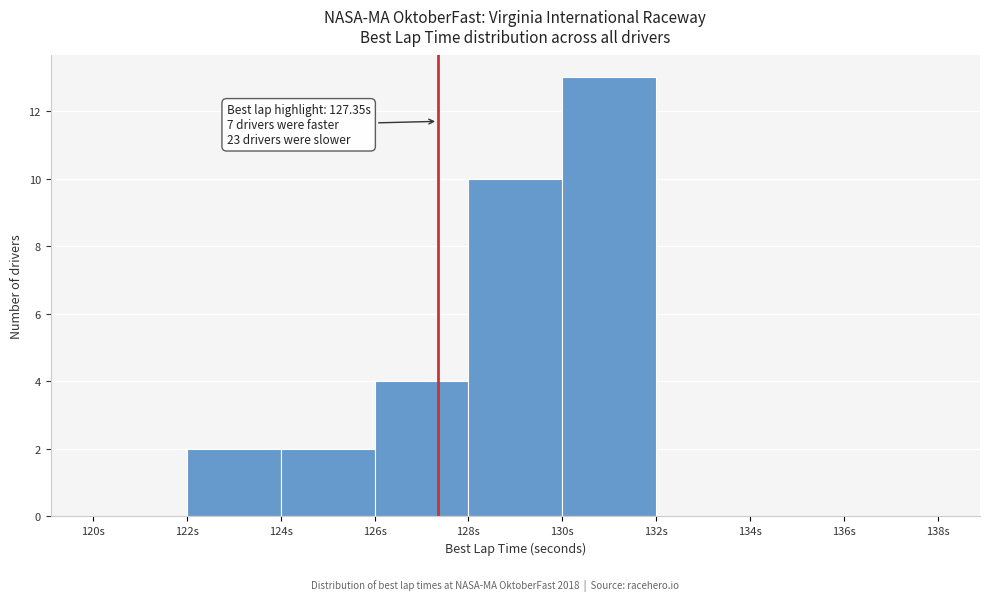

Over which range of the x-axis is the bar tallest?

130 to 132